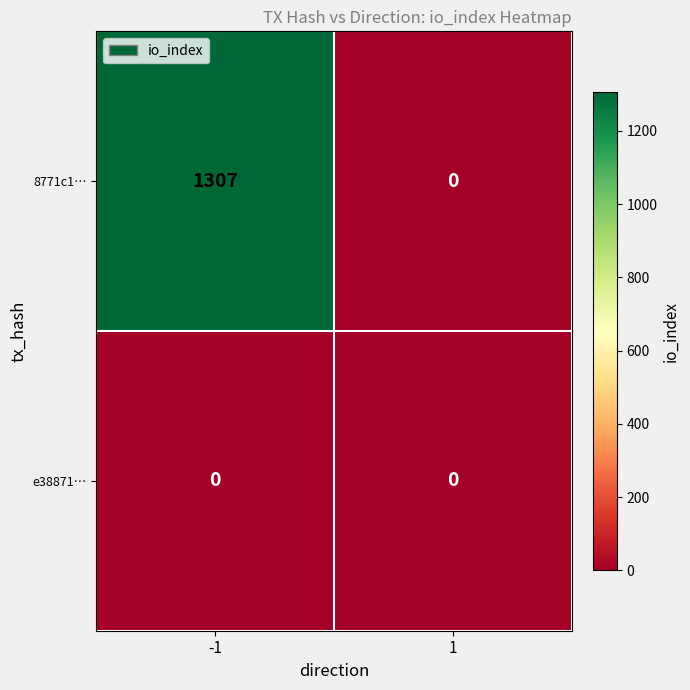

List the series in order of their peak value, lowest first.

e38871…, 8771c1…